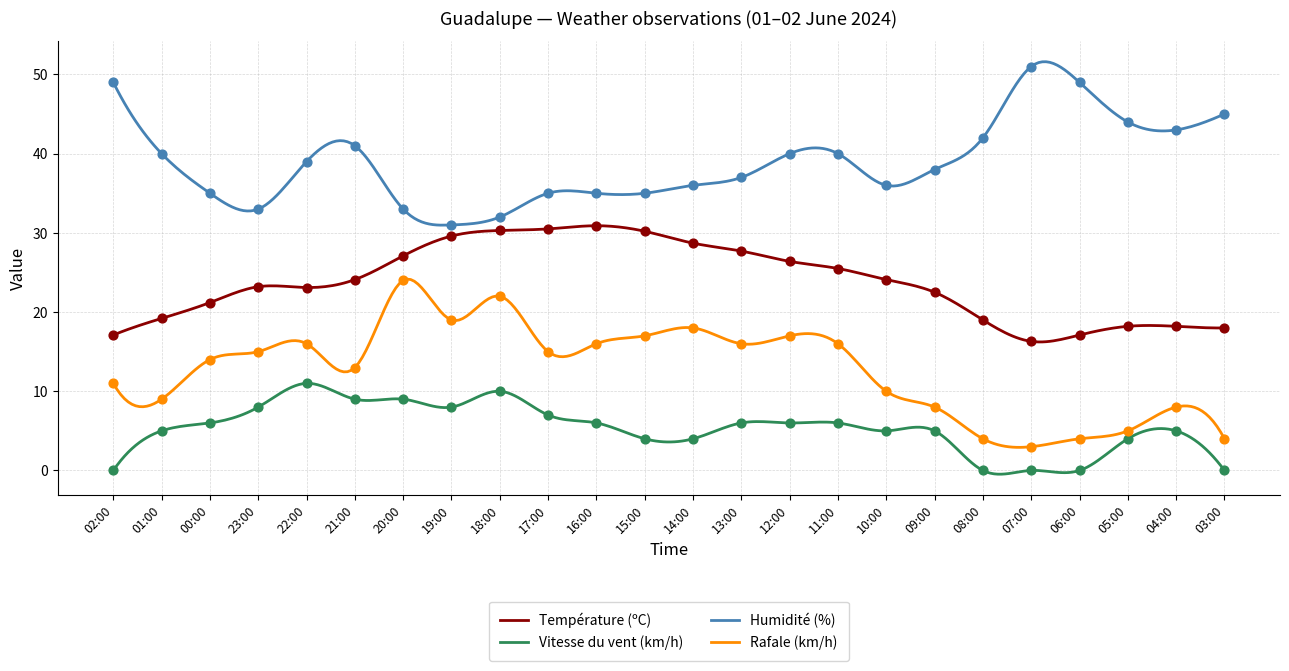

Which series has the largest total across all categories?

Humidité (%)